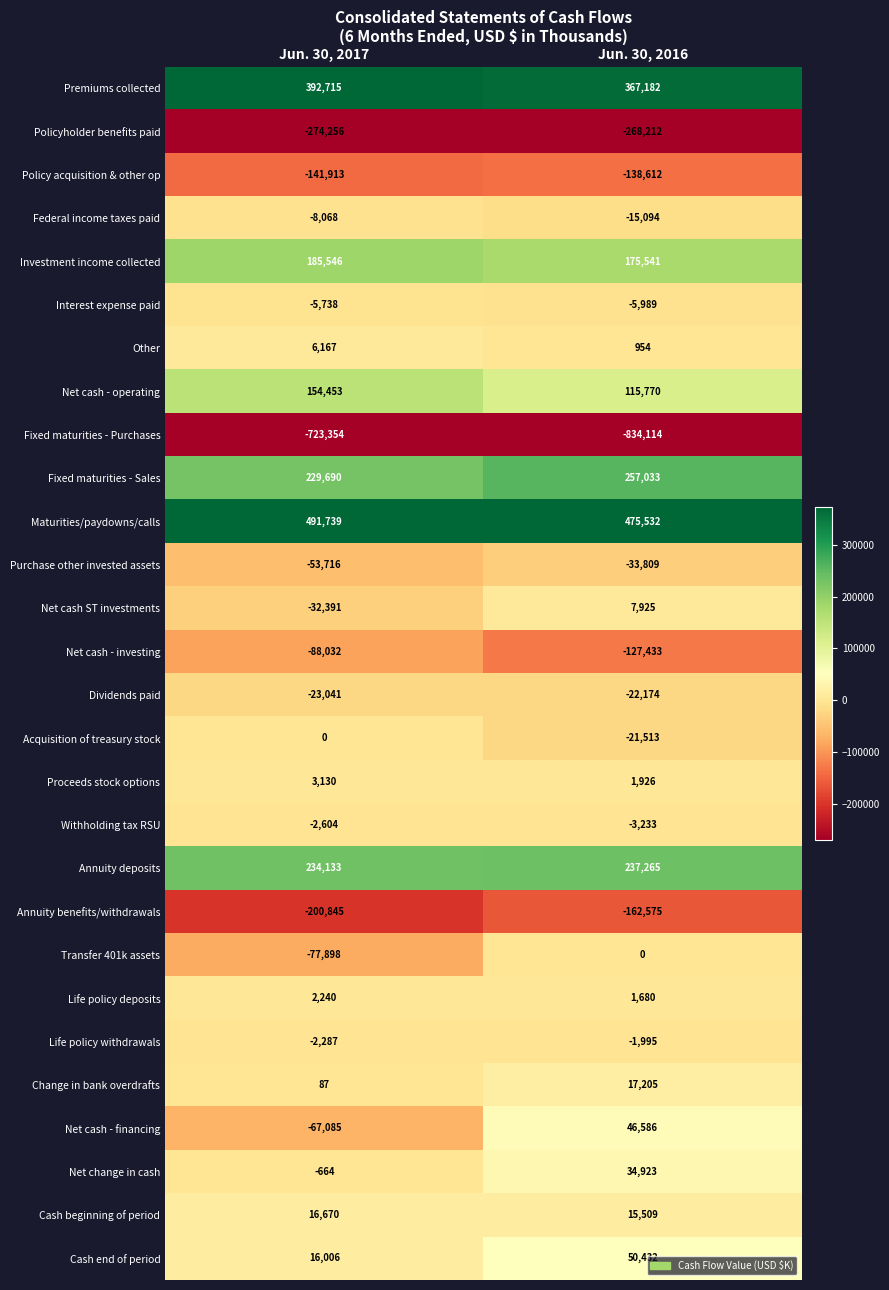

What is the difference between the maximum and minimum values in the Maturities/paydowns/calls series?

16207